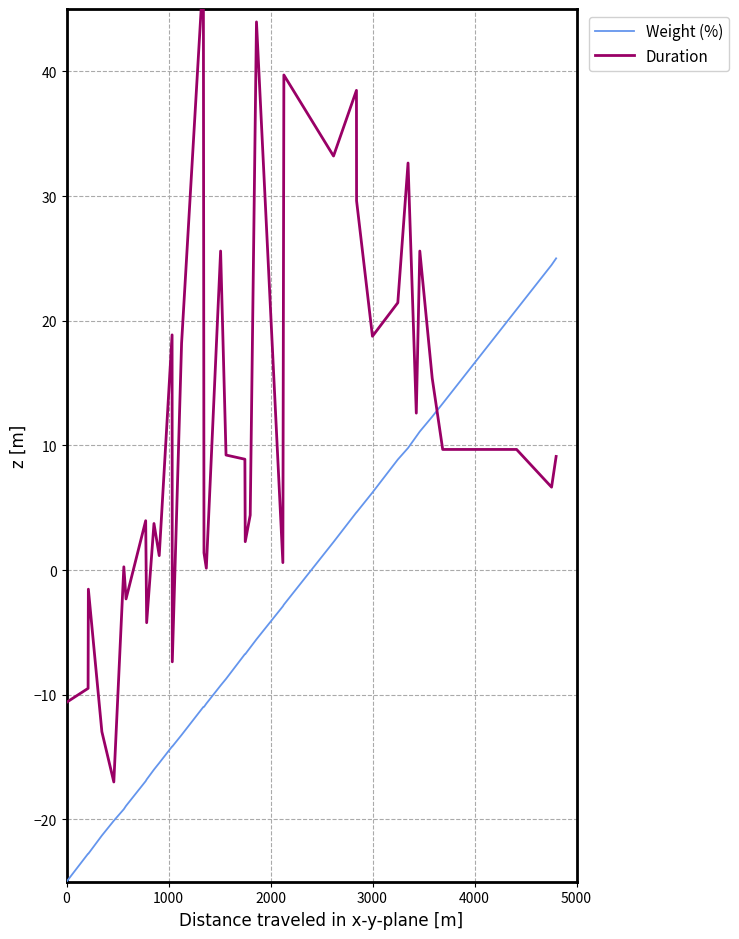

Which series changed the most between 1000 and 3000?

Duration